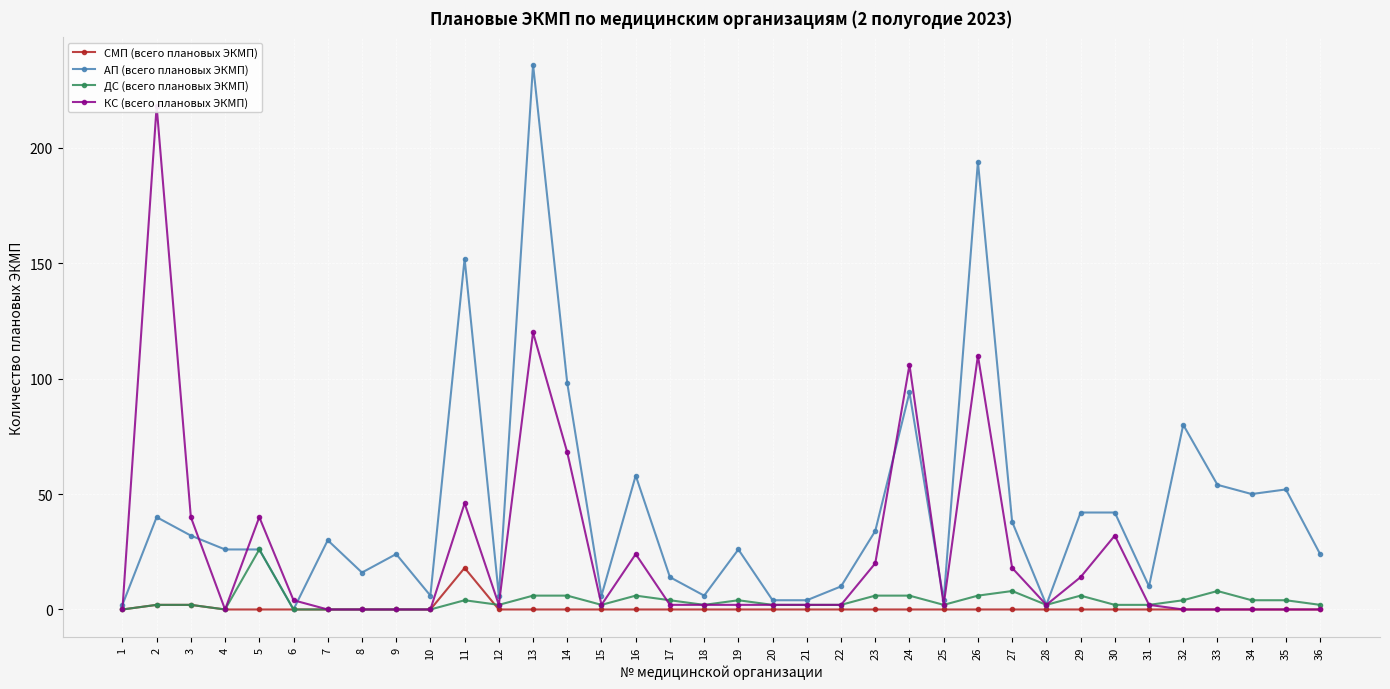

List the series in order of their peak value, highest first.

АП (всего плановых ЭКМП), КС (всего плановых ЭКМП), ДС (всего плановых ЭКМП), СМП (всего плановых ЭКМП)